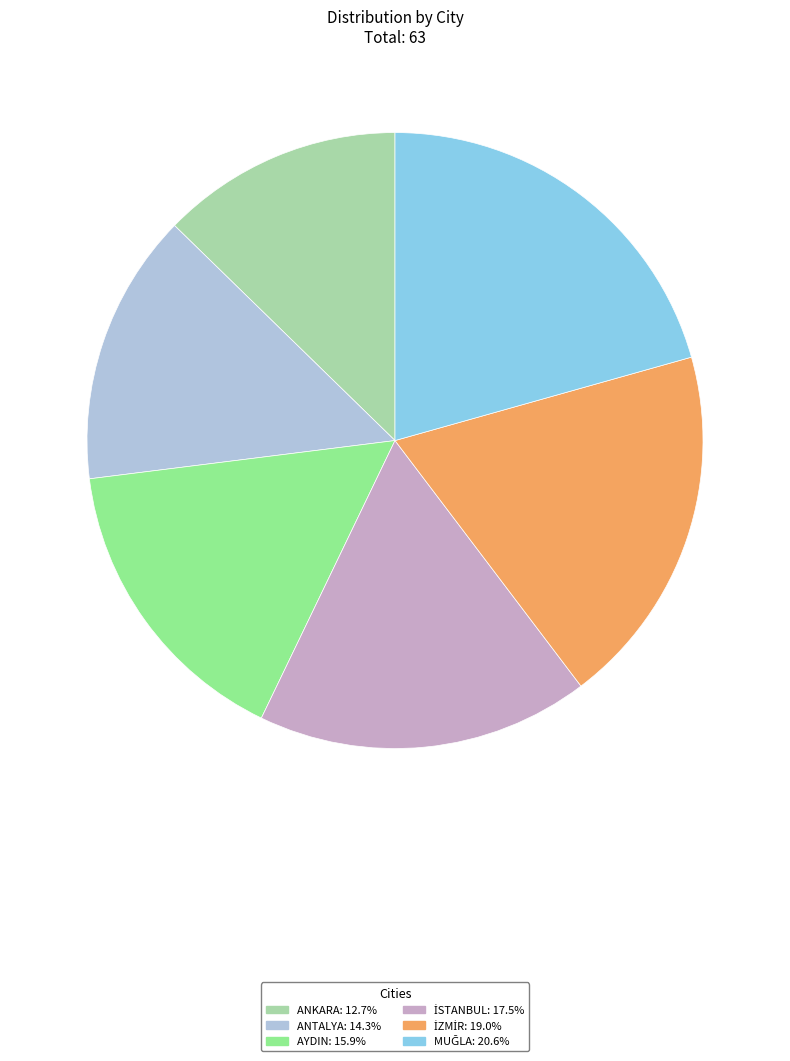

Is there any slice that represents more than half of the pie?

No